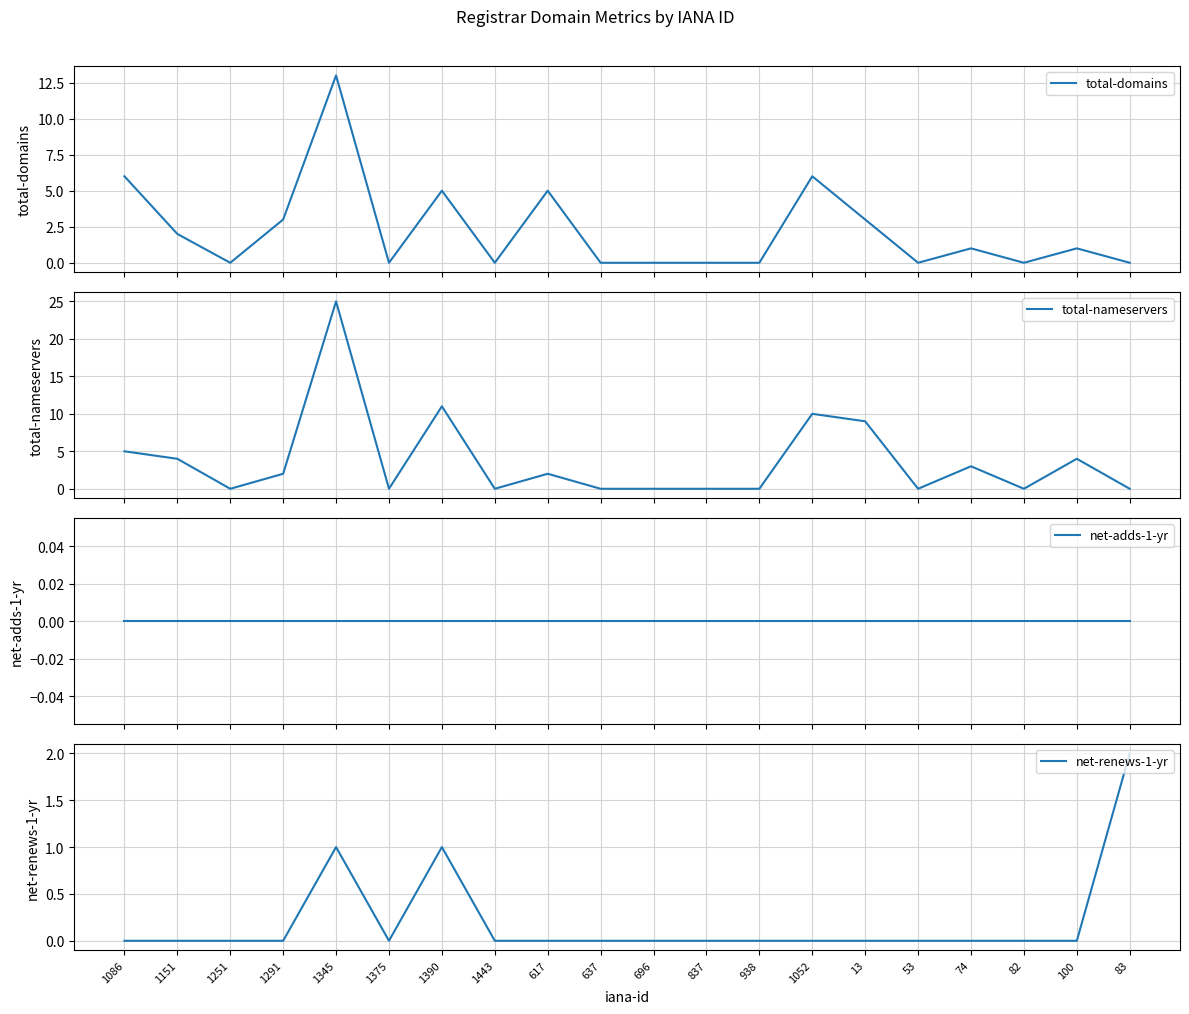

At which category is the sum across all series the highest?

1345